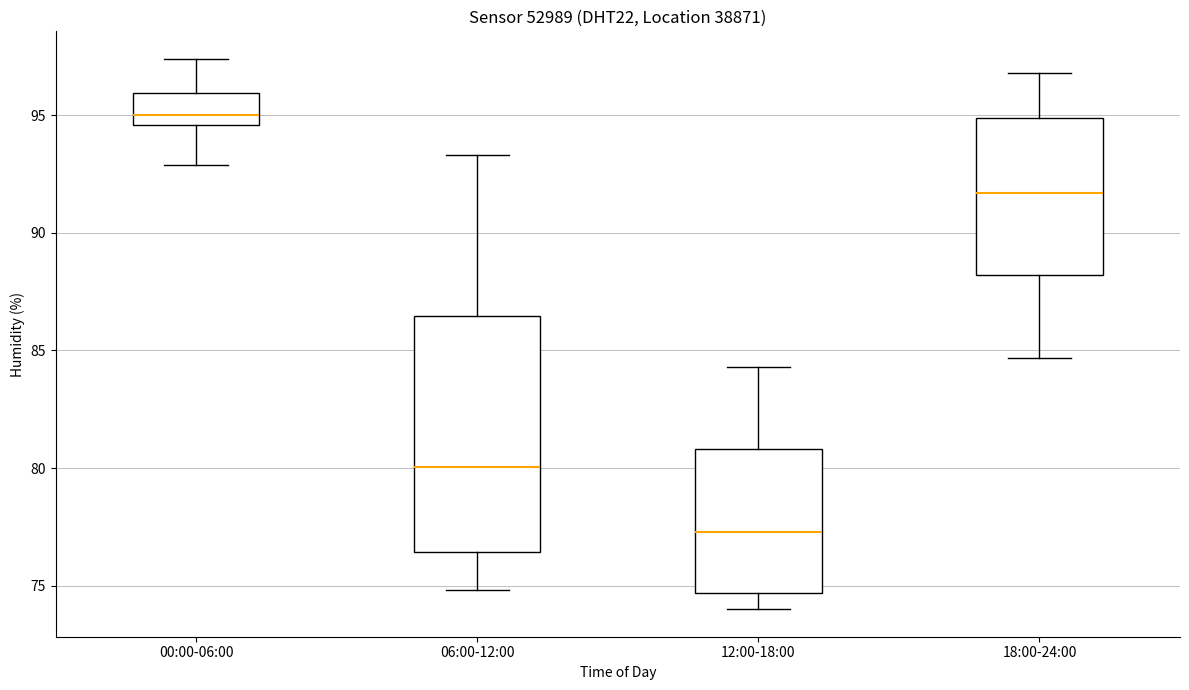

Where is the upper edge of the box for 06:00-12:00 on the y-axis? The values are not printed on the chart, so give them approximately, as read against the axis.

86.5